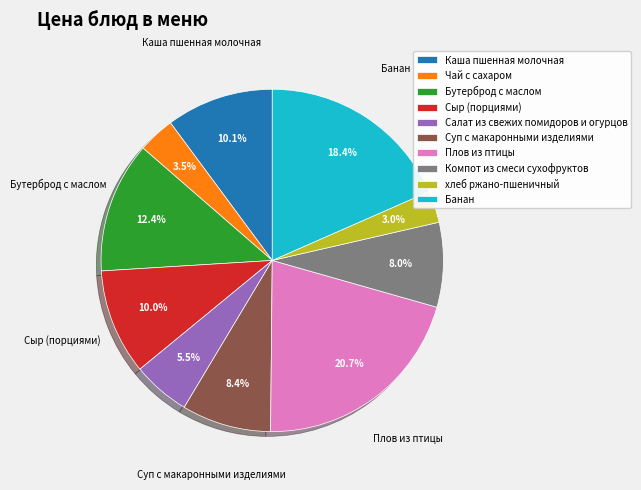

How much of the chart is everything except Бутерброд с маслом?

87.6%